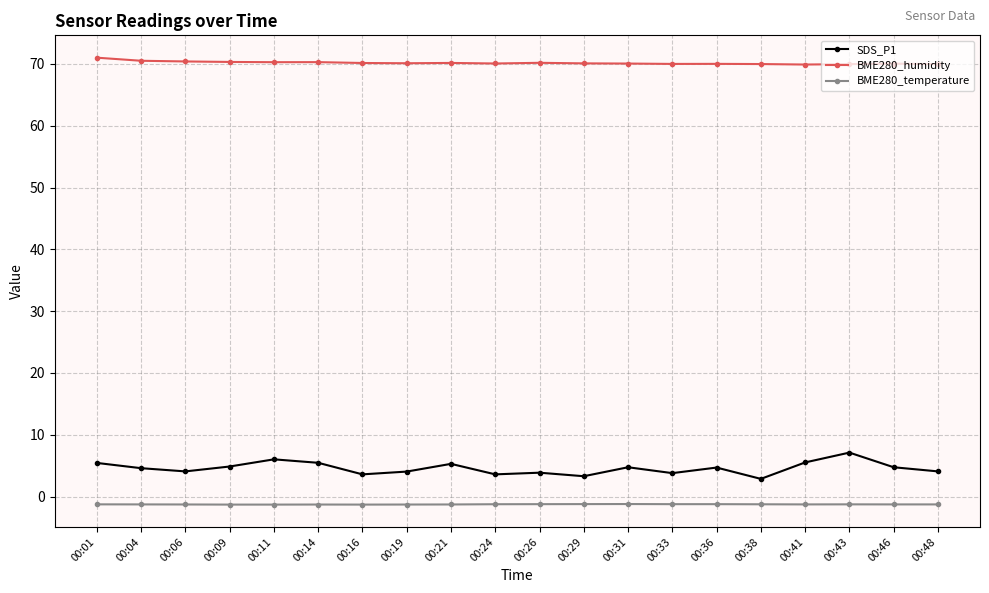

In BME280_humidity, how many points are higher than both neighbors (excluding endpoints)?

5